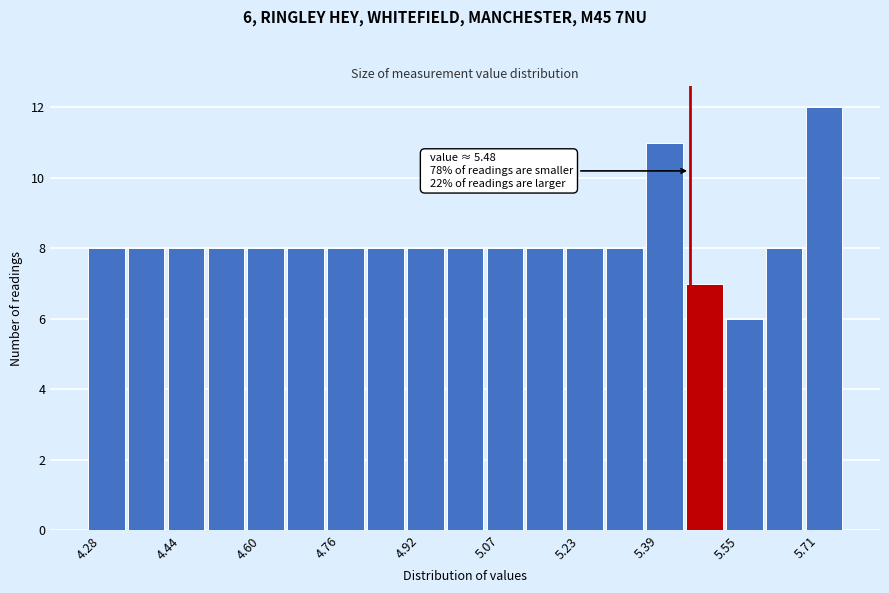

Around what value on the x-axis is the tallest bar? Give the approximate position of its centre, as read against the axis.

5.74